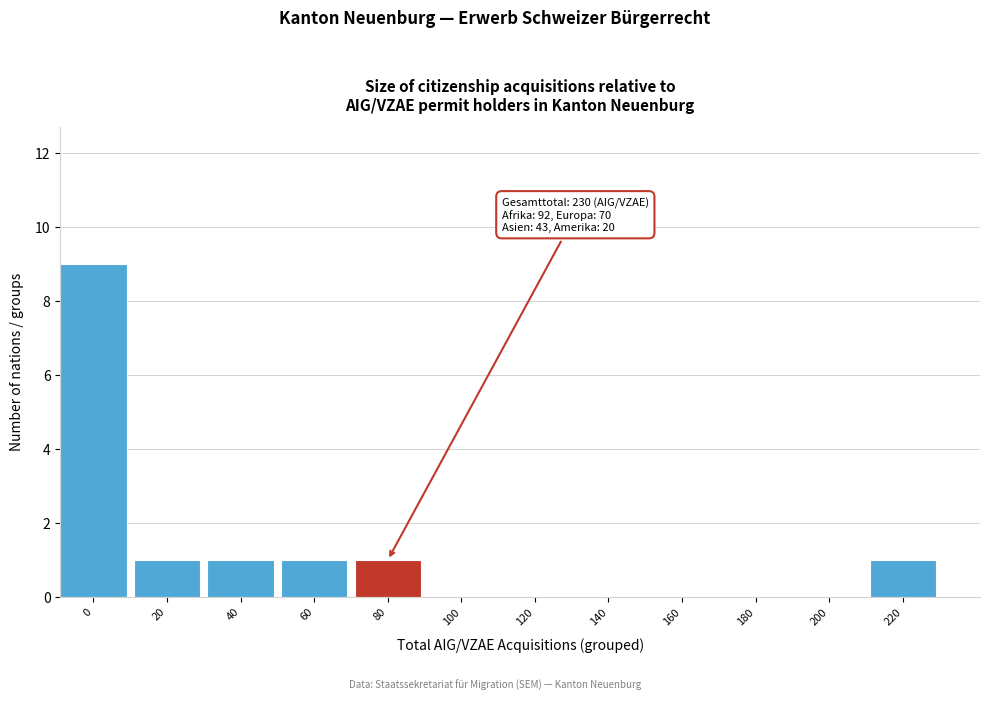

Reading left to right, list all the values displayed in this chart.

0=9	20=1	40=1	60=1	80=1	100=0	120=0	140=0	160=0	180=0	200=0	220=1